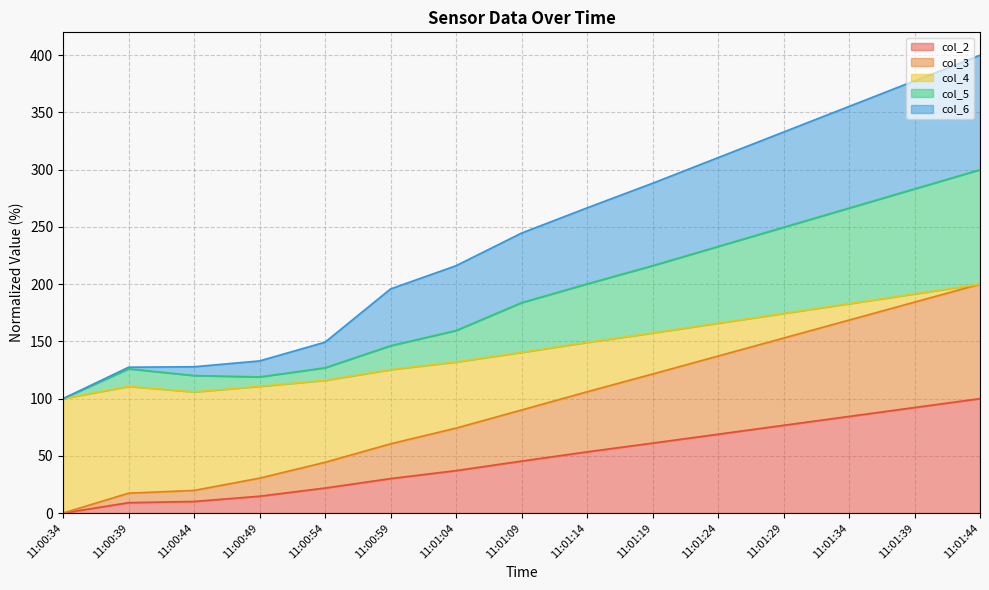

What is the value of the col_3 point at the 4th from the left?

30.5